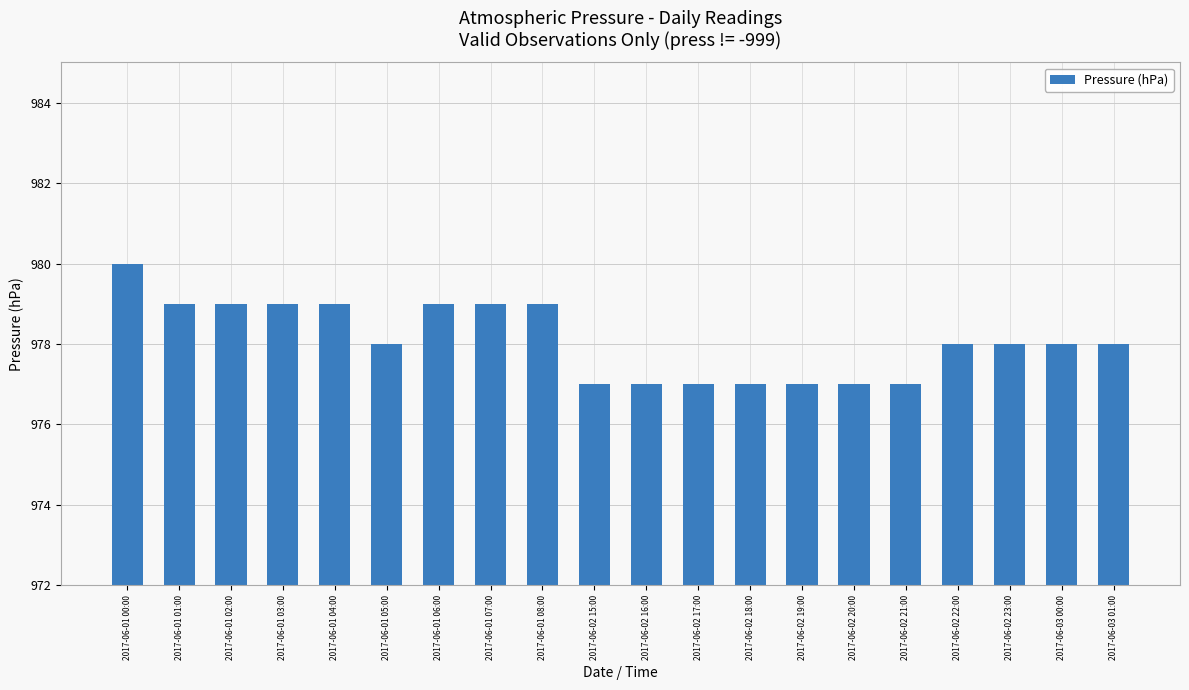

Reading left to right, list all the values displayed in this chart.

2017-06-01 00:00=980	2017-06-01 01:00=979	2017-06-01 02:00=979	2017-06-01 03:00=979	2017-06-01 04:00=979	2017-06-01 05:00=978	2017-06-01 06:00=979	2017-06-01 07:00=979	2017-06-01 08:00=979	2017-06-02 15:00=977	2017-06-02 16:00=977	2017-06-02 17:00=977	2017-06-02 18:00=977	2017-06-02 19:00=977	2017-06-02 20:00=977	2017-06-02 21:00=977	2017-06-02 22:00=978	2017-06-02 23:00=978	2017-06-03 00:00=978	2017-06-03 01:00=978